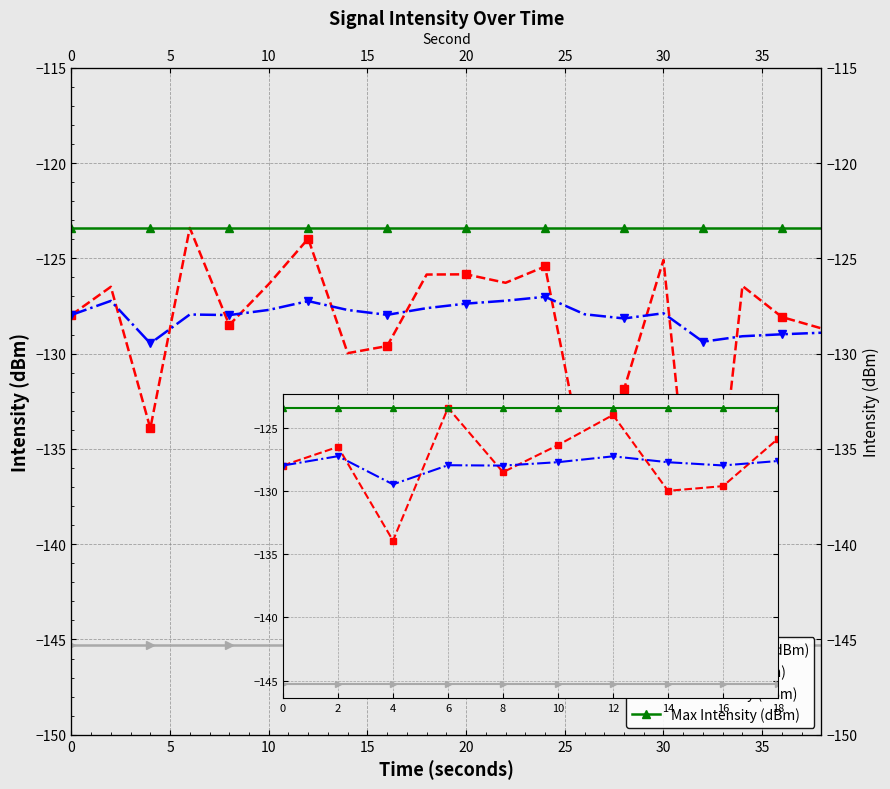

True or false: Max Intensity (dBm) has more than 1 points higher than both neighbors.

False